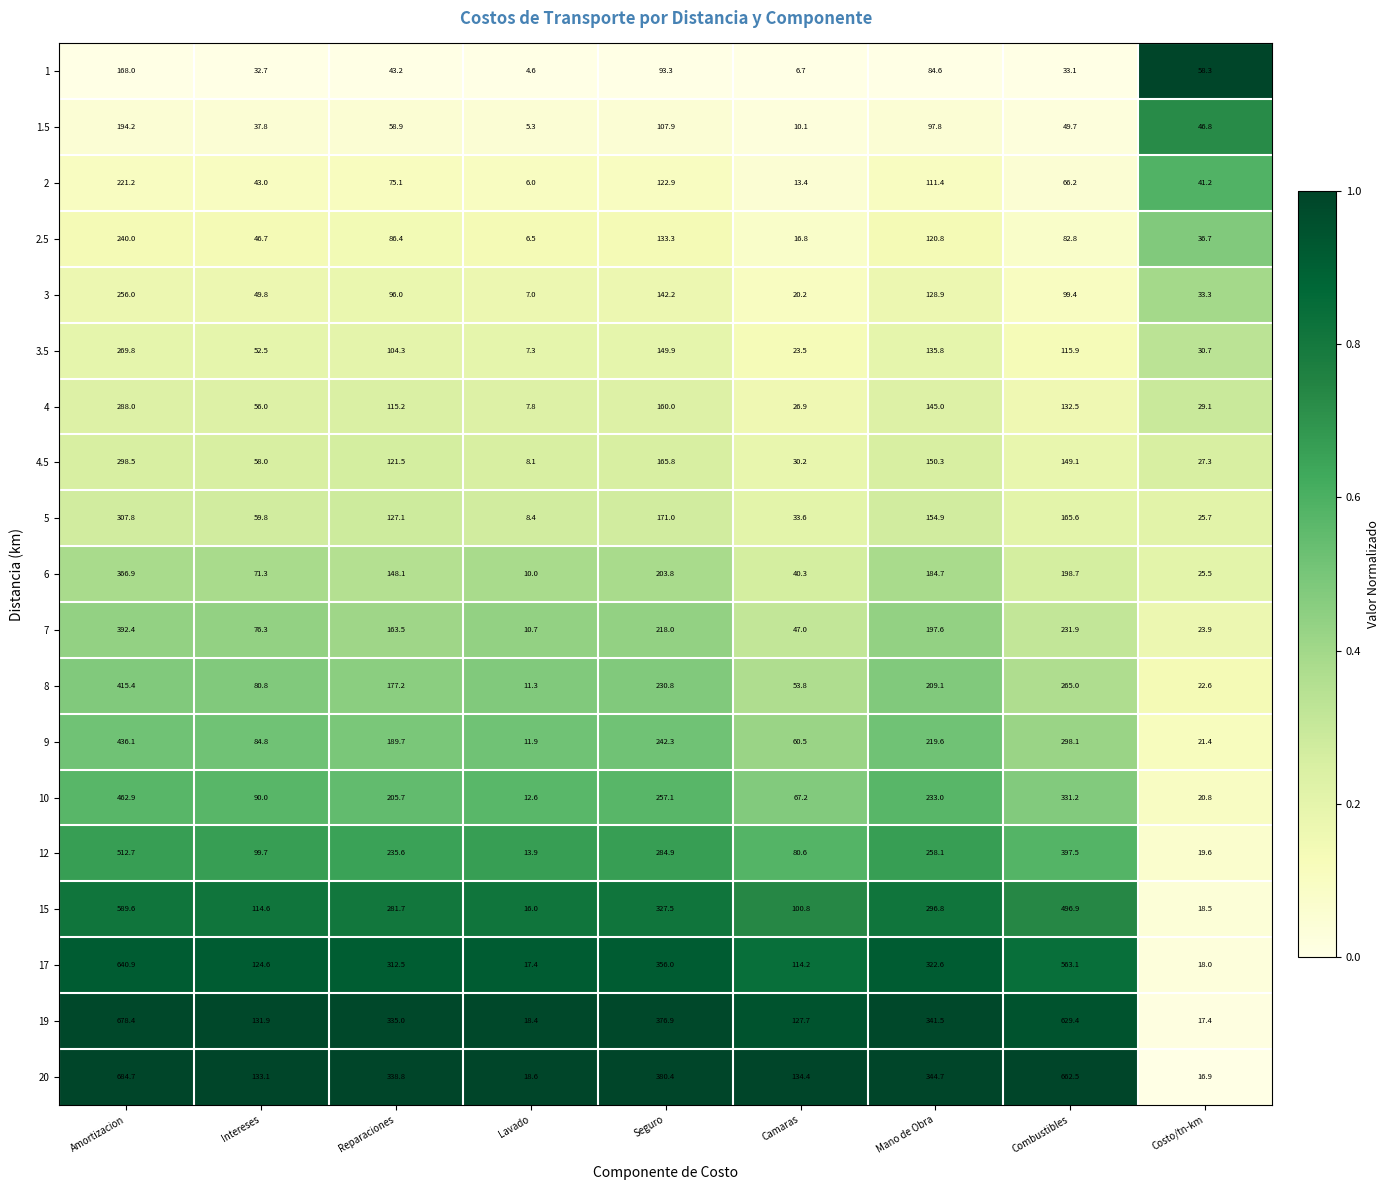

Which series has the largest total across all categories?

20